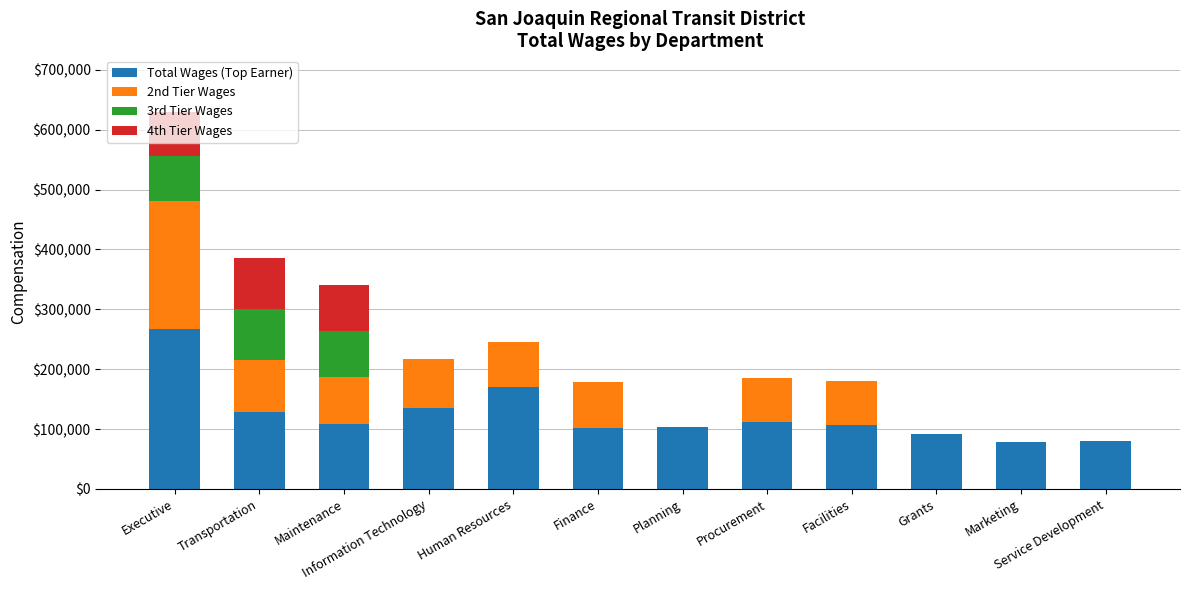

What is the sum of all Total Wages (Top Earner) values?

1484061